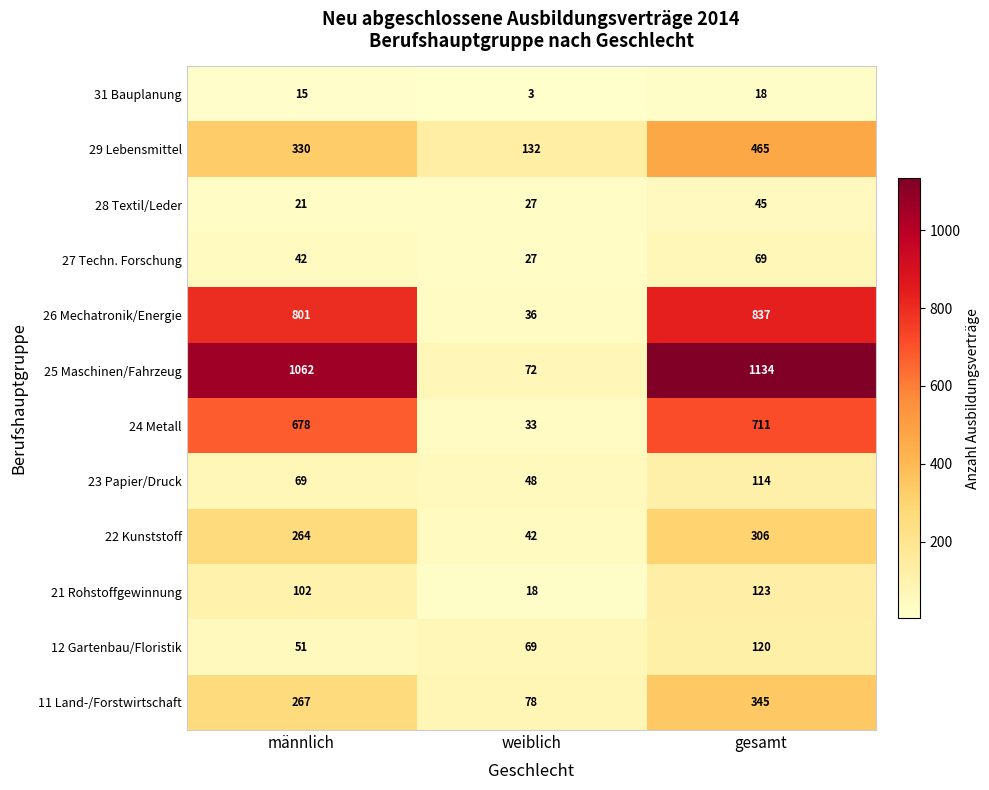

At which label does 28 Textil/Leder reach its peak?

gesamt